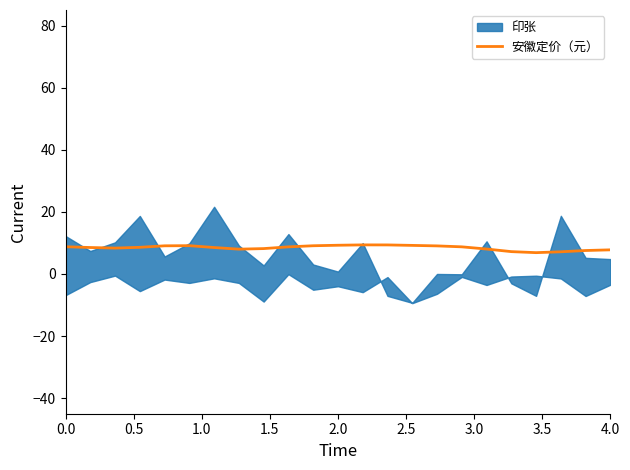

Is it true that 安徽定价（元） equals 13.3 at 0.0?

False